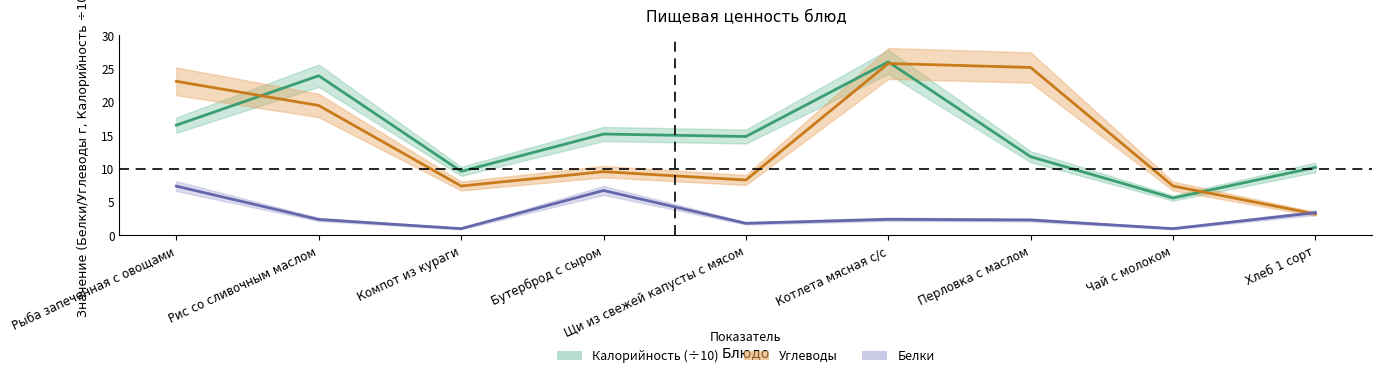

The Углеводы series shows 27.3 at Рис со сливочным маслом. True or false?

False